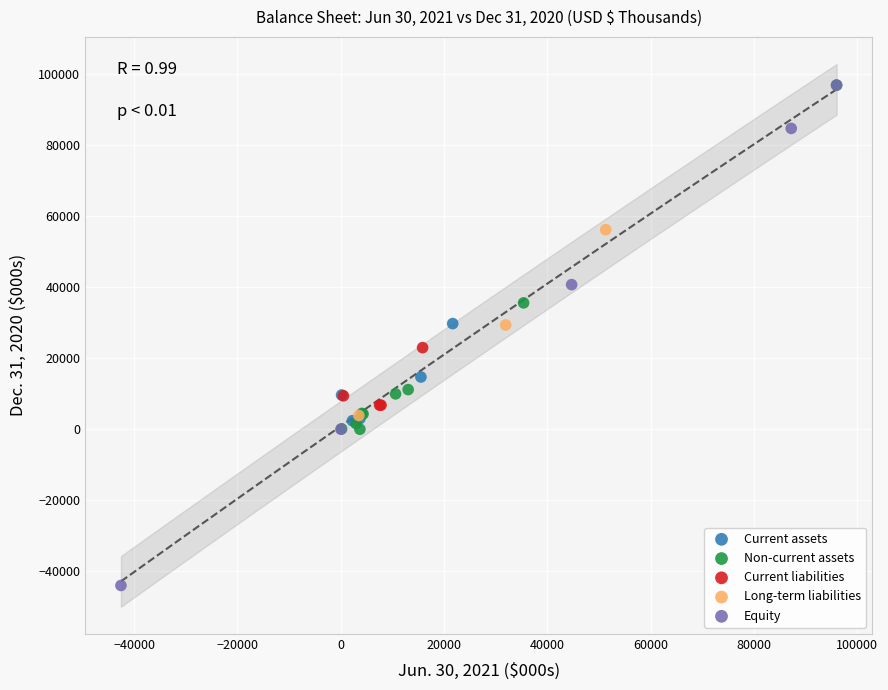

Which series has the widest spread of Y values?

Equity